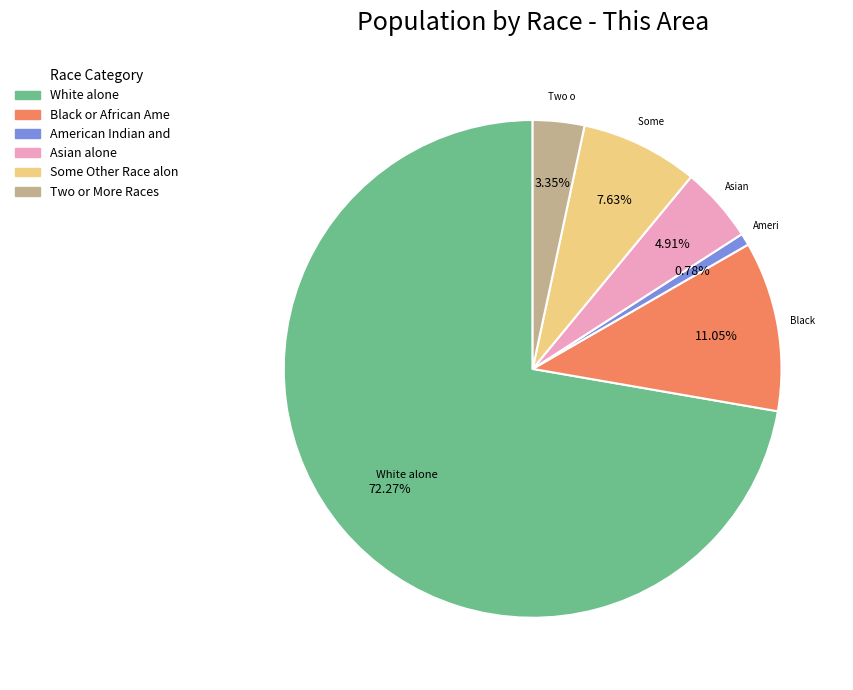

Is there any slice that represents more than half of the pie?

Yes